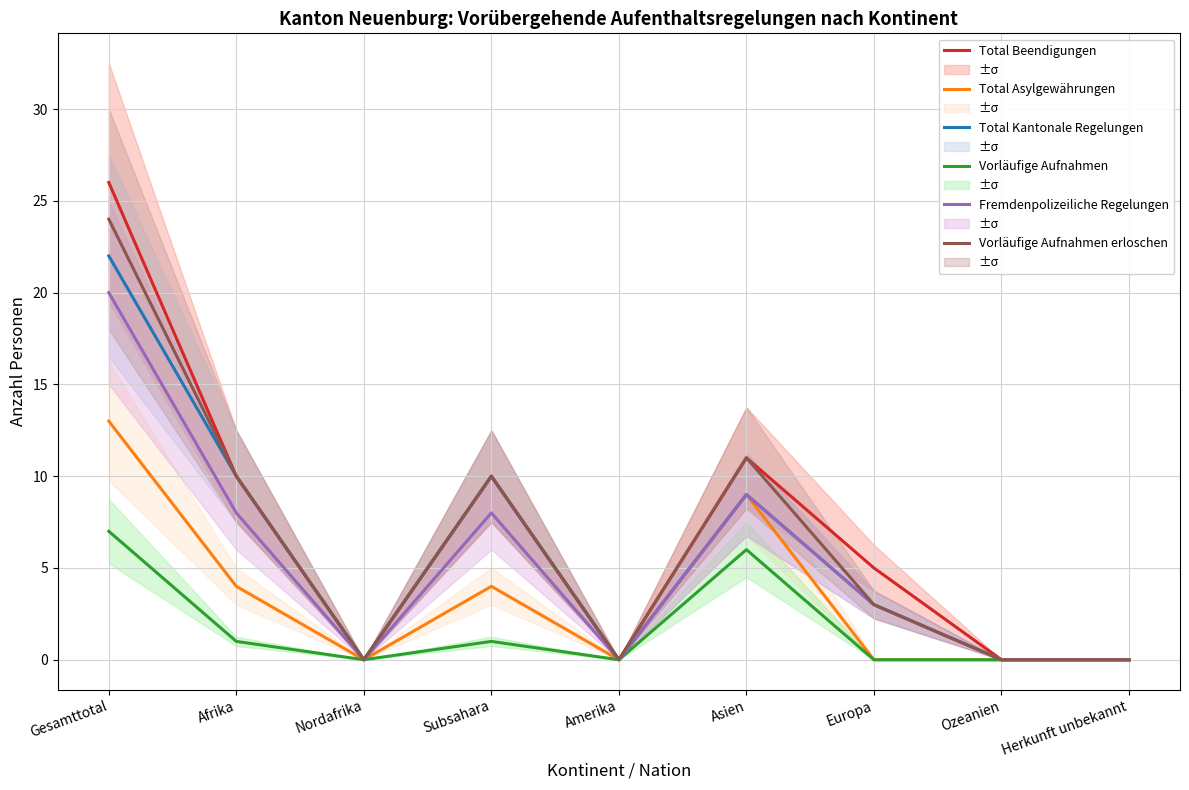

What is the average value of the Total Beendigungen series?

7